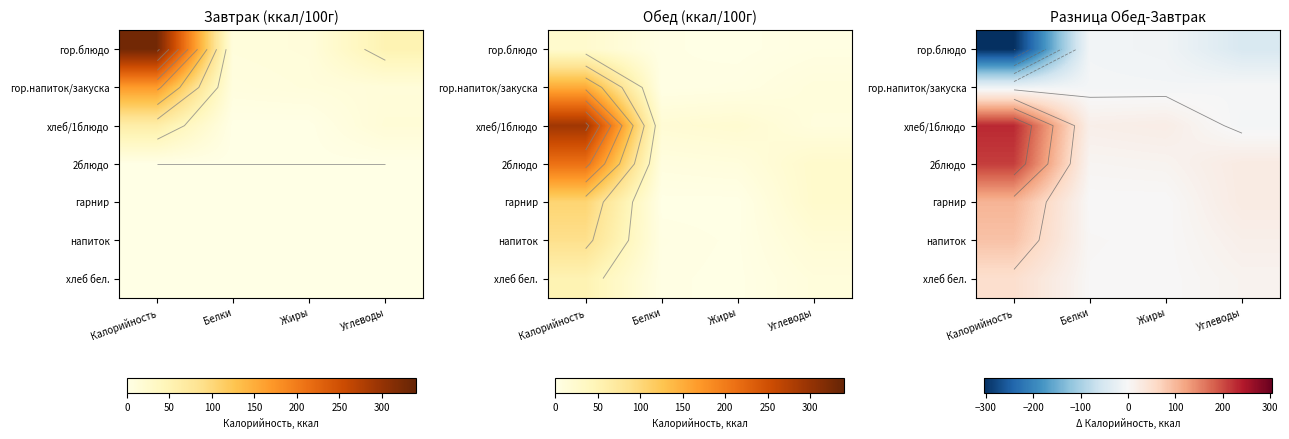

At how many categories does at least one series exceed -137?

4